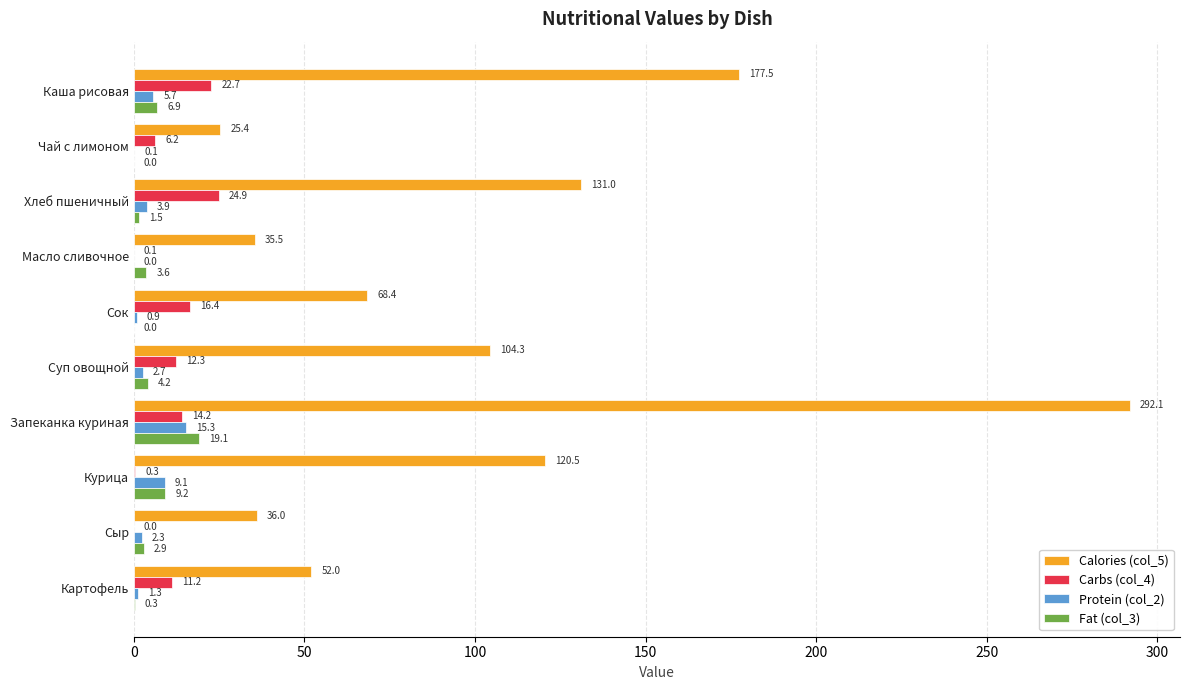

What is the greatest value displayed?

292.1